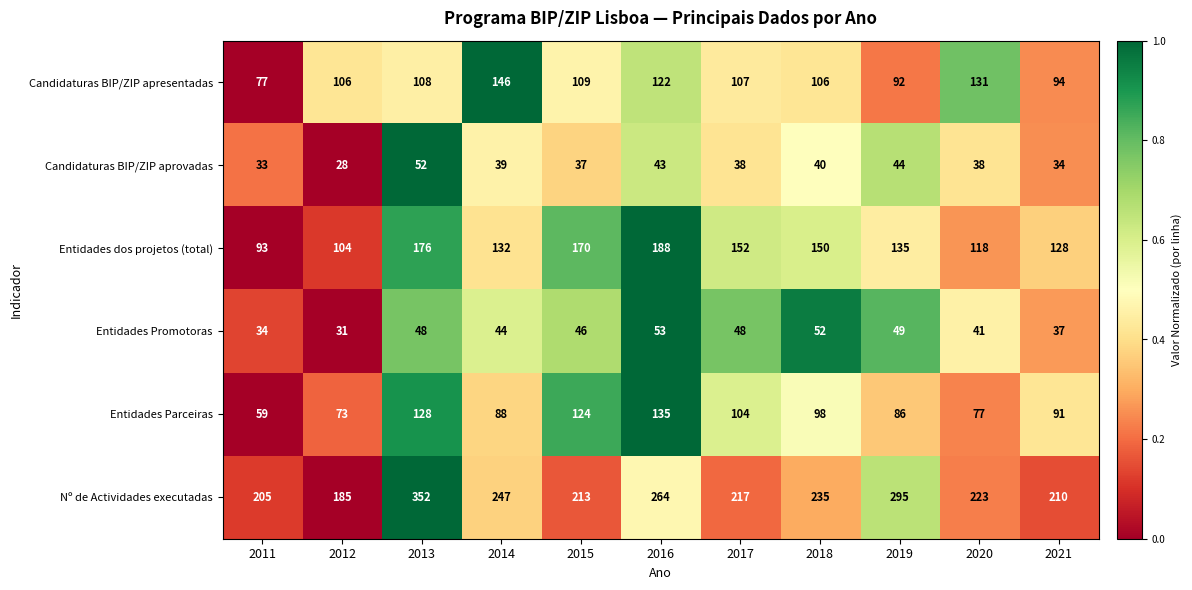

What is the spread (max minus min) of values at 2020?

185